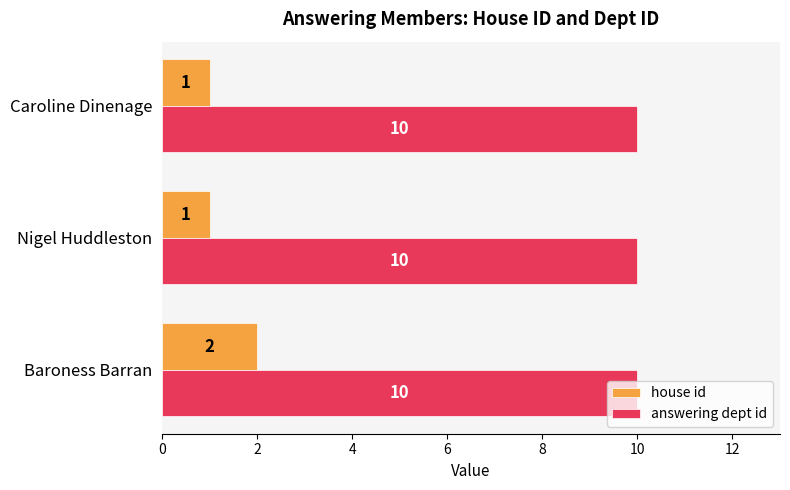

How many house id values are between 1 and 2?

3